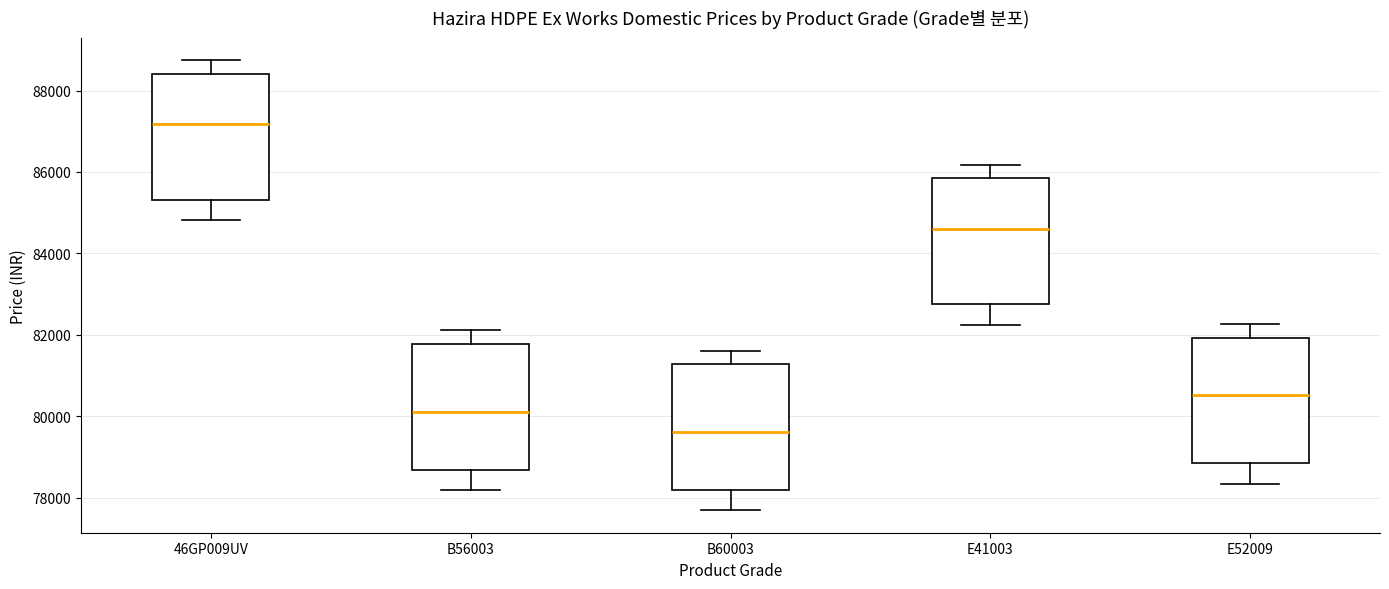

Reading left to right, read every box against the y-axis: the position of its median line, the range the box covers, and the ends of its whiskers. The values are not printed on the chart, so give them approximately, as read against the axis.

46GP009UV: median 87200, box 85400 to 88400, whiskers 84800 to 88800
B56003: median 80200, box 78600 to 81800, whiskers 78200 to 82200
B60003: median 79600, box 78200 to 81200, whiskers 77600 to 81600
E41003: median 84600, box 82800 to 85800, whiskers 82200 to 86200
E52009: median 80600, box 78800 to 82000, whiskers 78400 to 82200